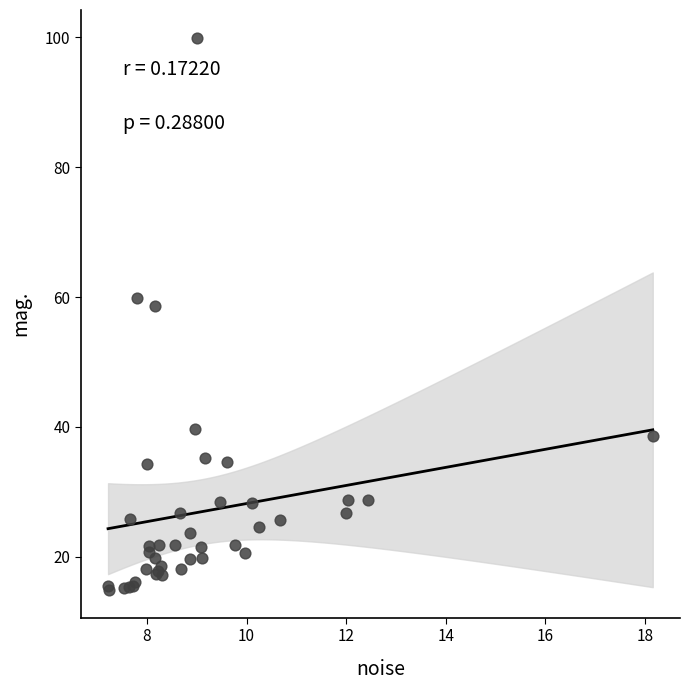

What Y value in the scatter plot is closest to 57?

58.7